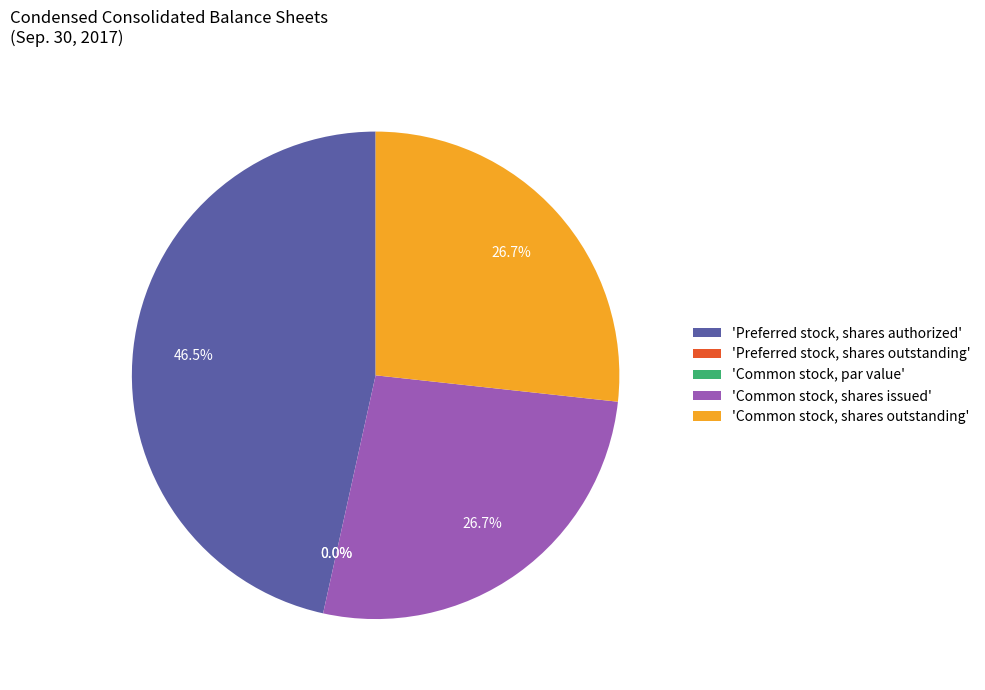

To the nearest percent, what is the average slice percentage?

20%